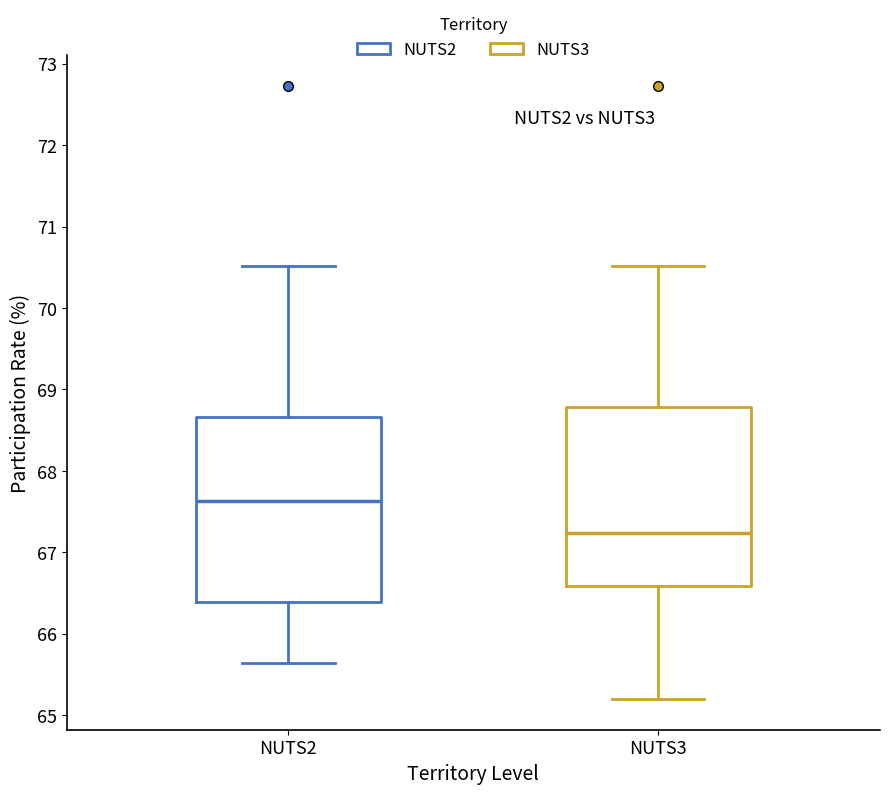

Where does the median line of the box for NUTS3 sit on the y-axis? The values are not printed on the chart, so give them approximately, as read against the axis.

67.2